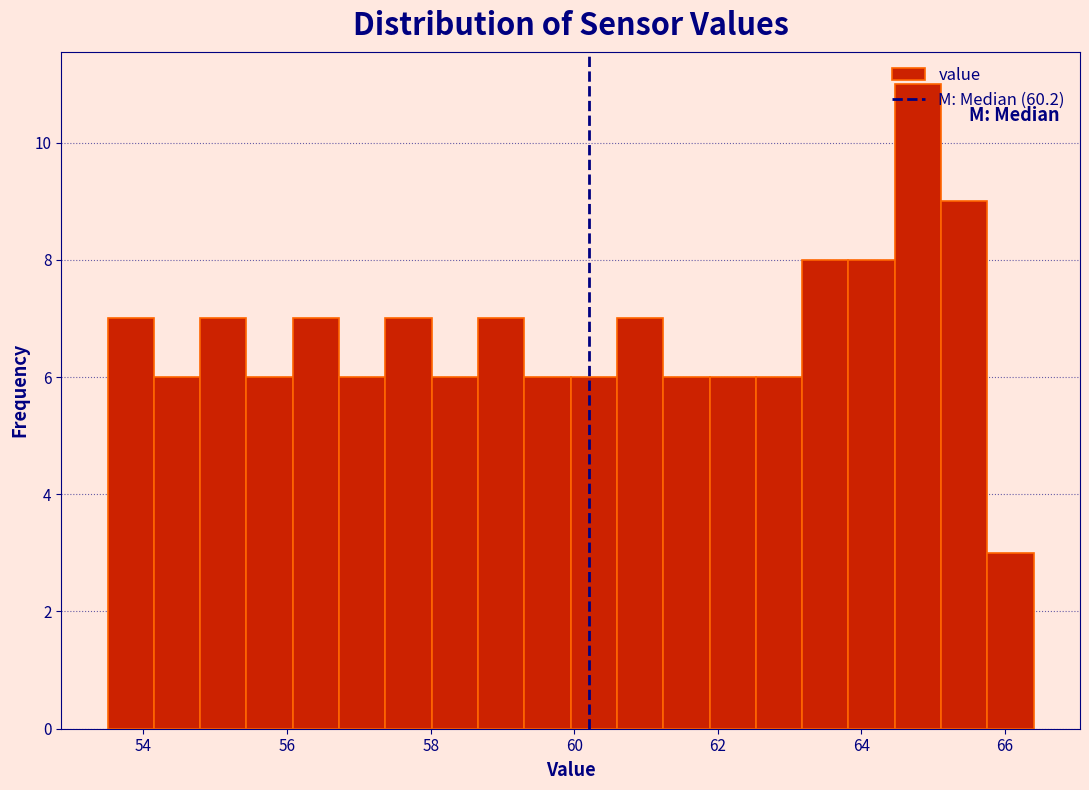

Read against the x-axis, roughly where is the centre of the tallest bar?

64.8